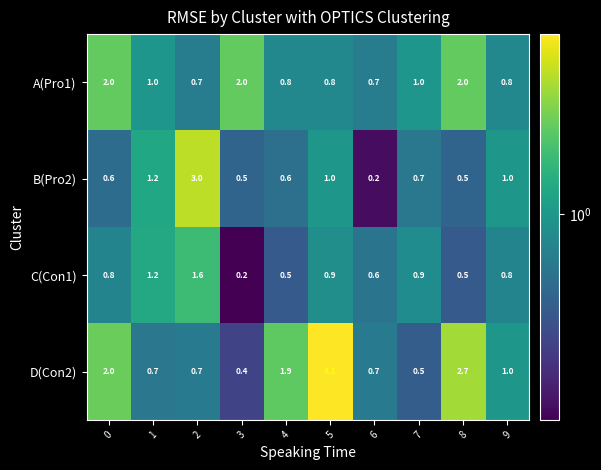

At 7, list the series in order from largest to smallest.

A(Pro1), C(Con1), B(Pro2), D(Con2)